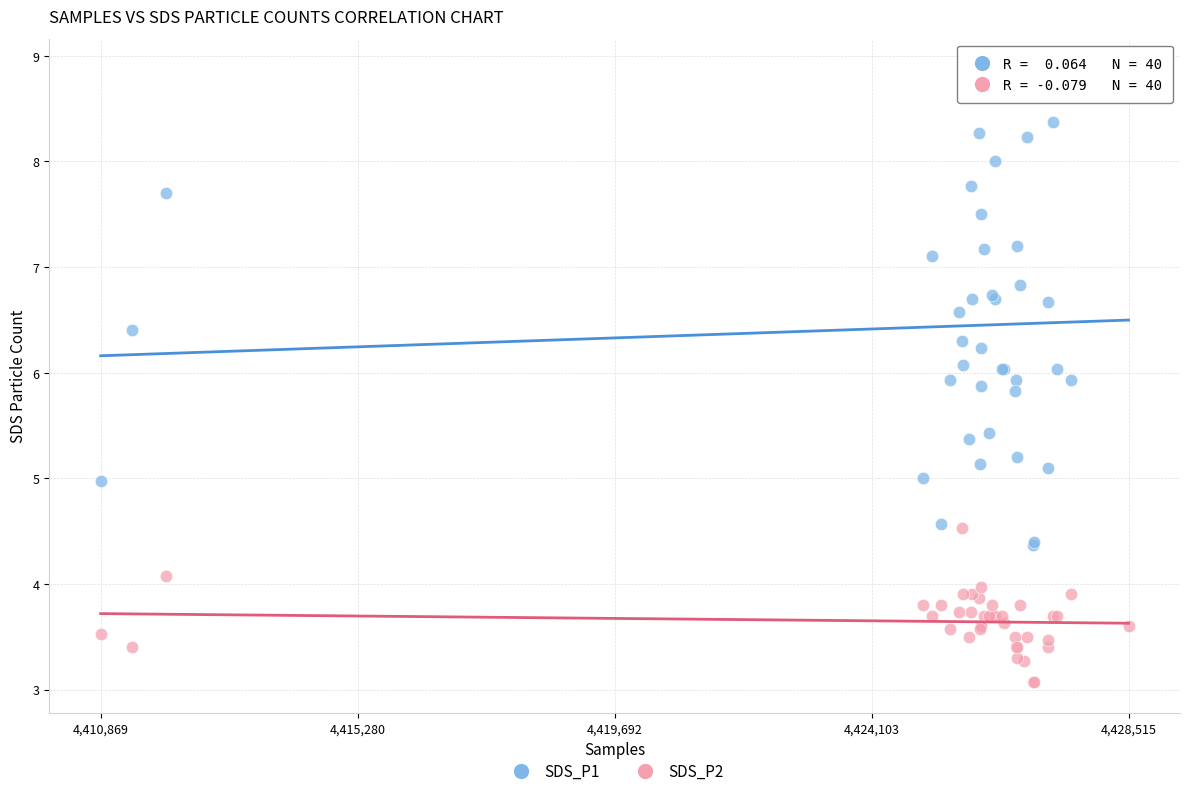

Which series reaches the minimum Y coordinate?

SDS_P2